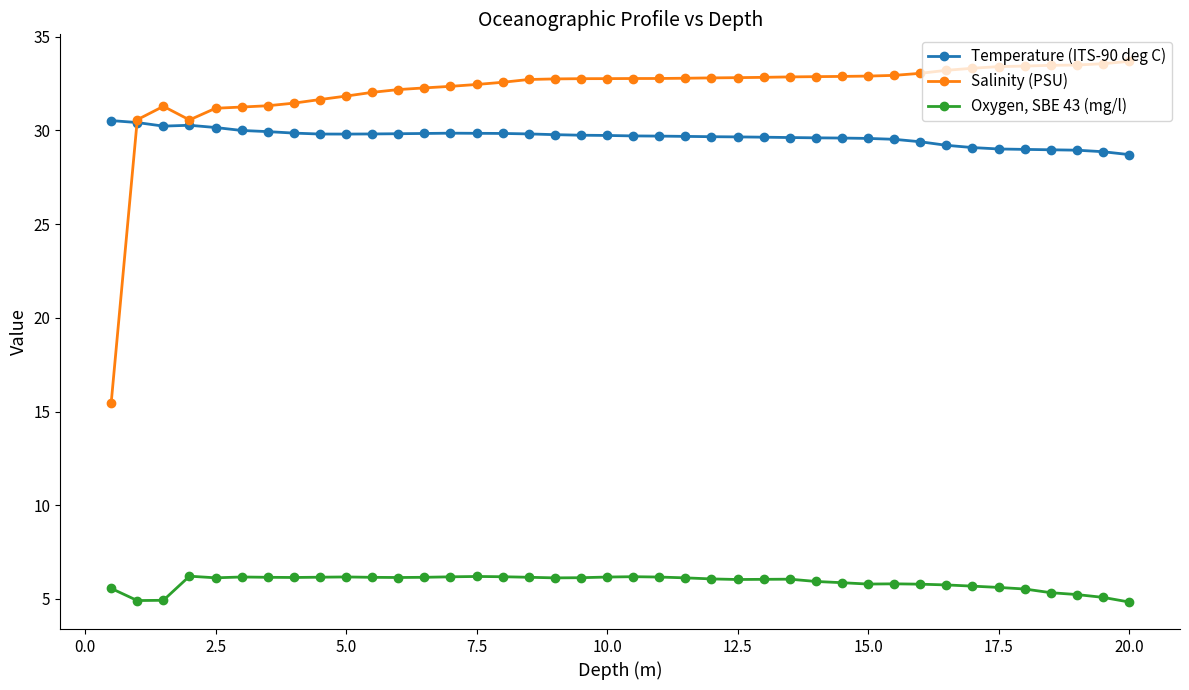

True or false: Salinity (PSU) and Oxygen, SBE 43 (mg/l) intersect in this chart.

False